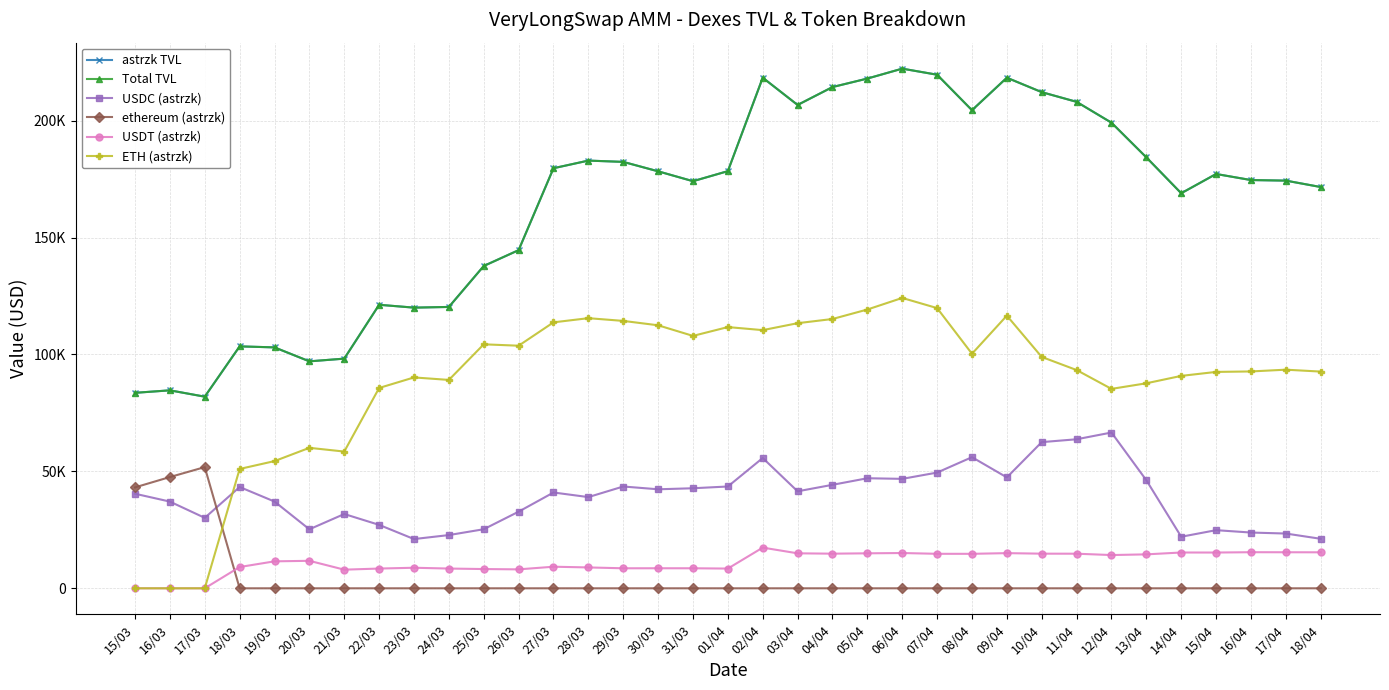

Does the chart have visible grid lines?

Yes